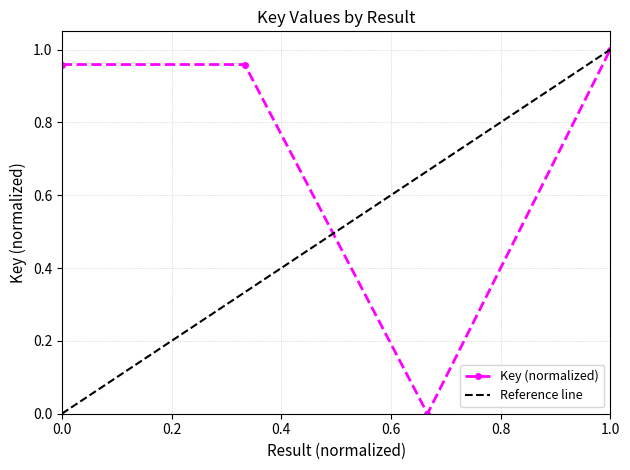

True or false: Key (normalized) has more than 1 interior local peaks.

False